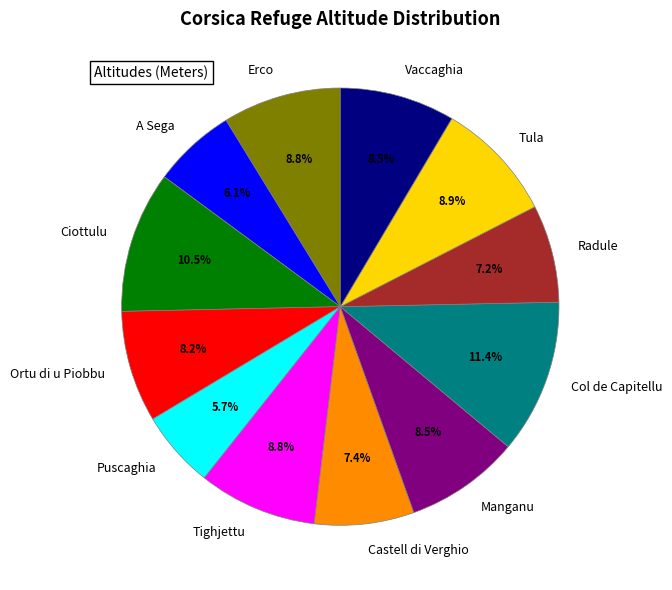

What portion of the pie excludes Tighjettu?

91.2%